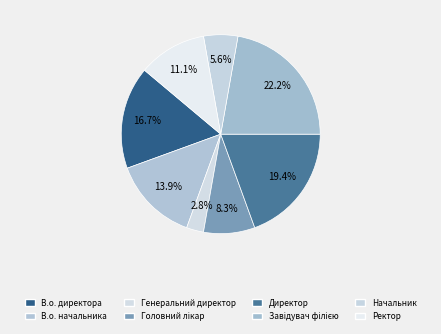

Which slice is the largest?

Завідувач філією